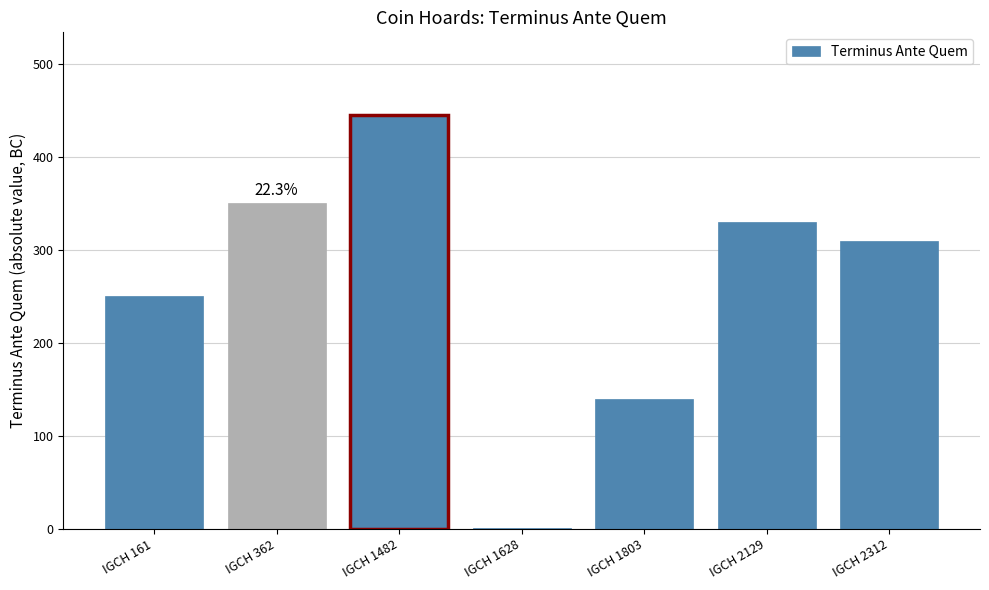

What is the change in value from IGCH 1628 to IGCH 2129?

+329